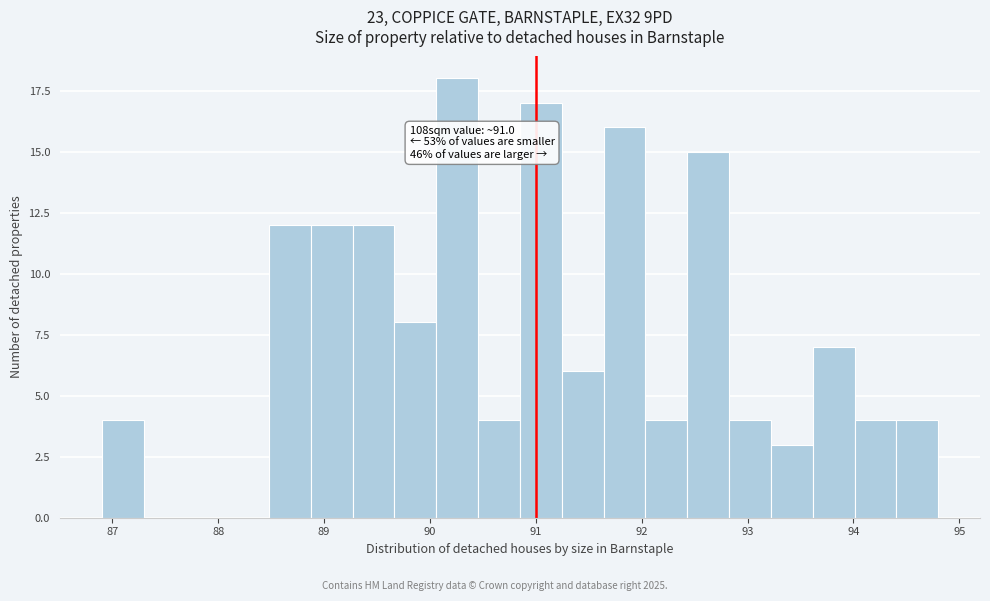

Around what value on the x-axis is the tallest bar? Give the approximate position of its centre, as read against the axis.

90.3